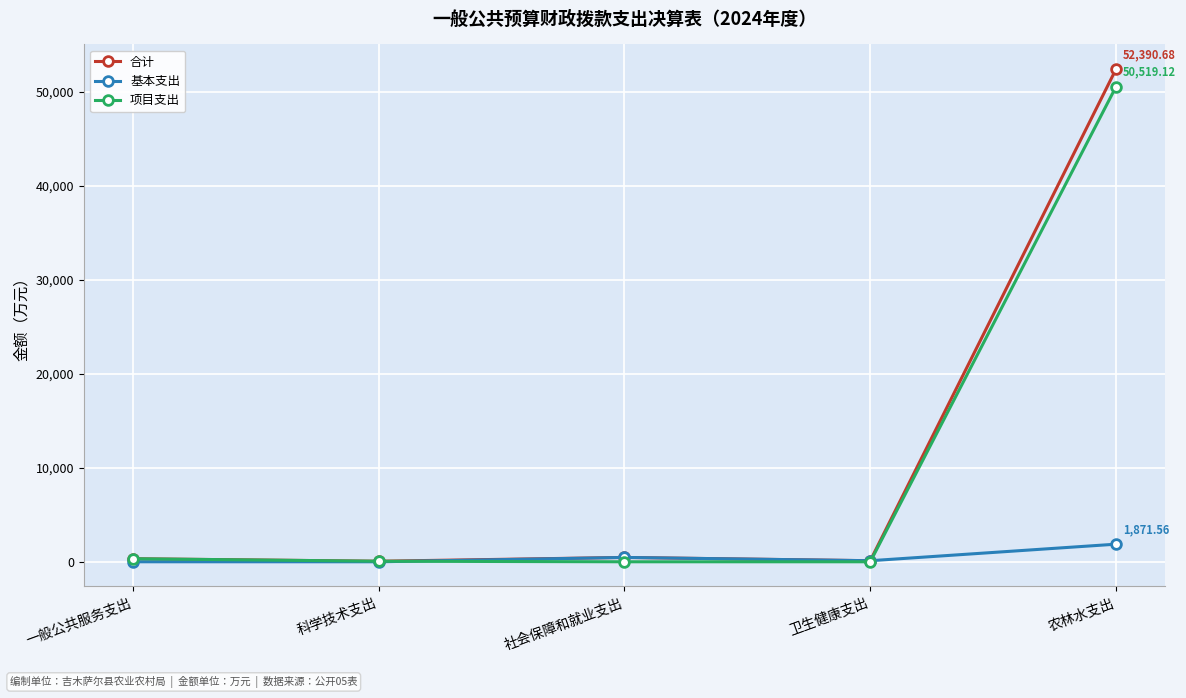

What is the difference between the maximum and minimum values in the 基本支出 series?

1871.6